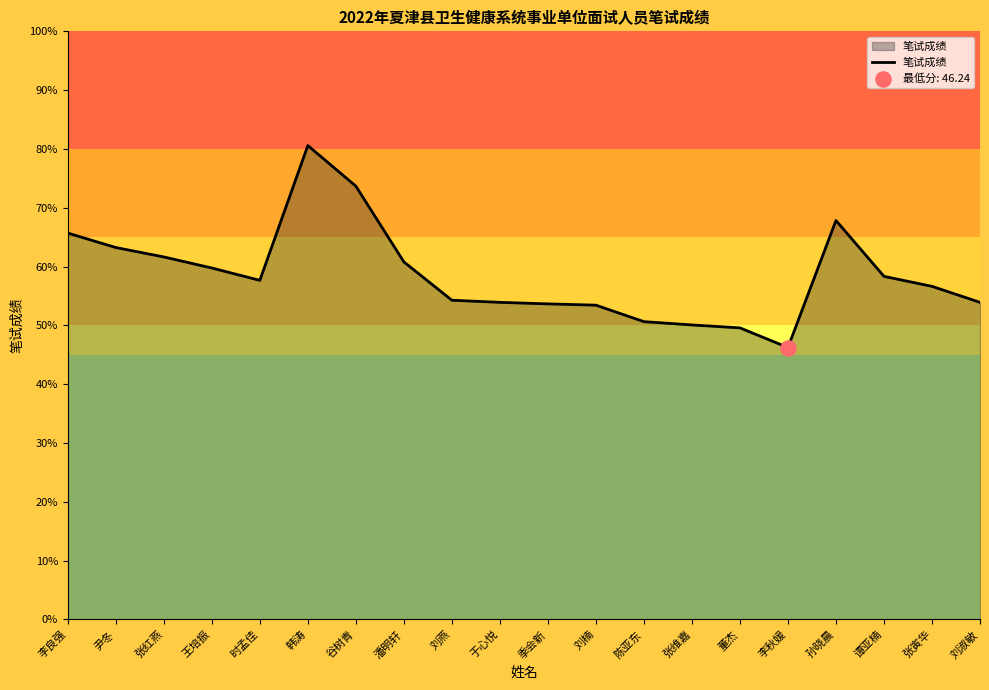

What is the change in value from 季会新 to 谭亚楠?

+4.7